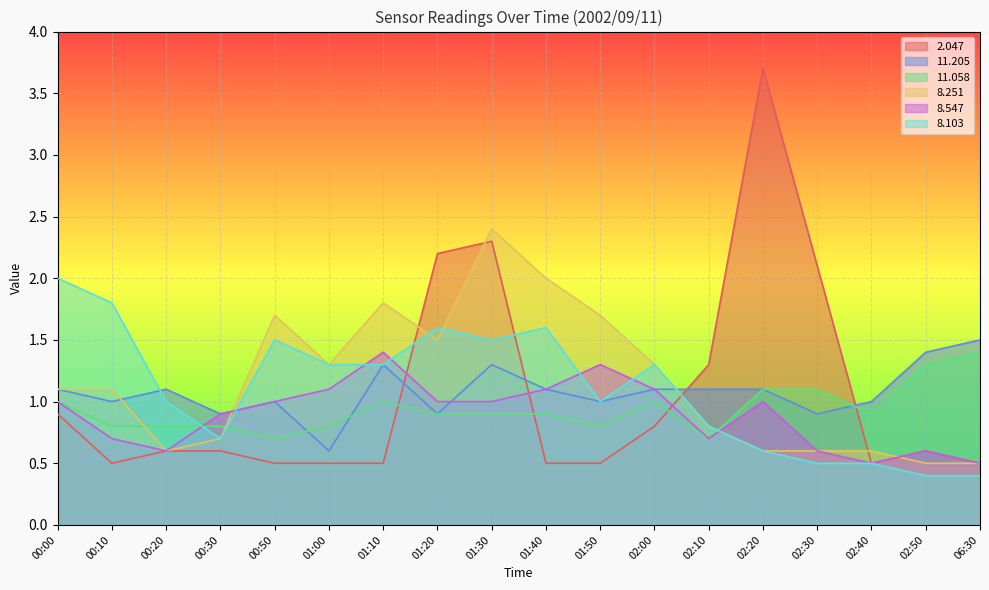

At 00:30, list the series in order from largest to smallest.

 11.205,   8.547,  11.058,   8.251,   8.103,   2.047